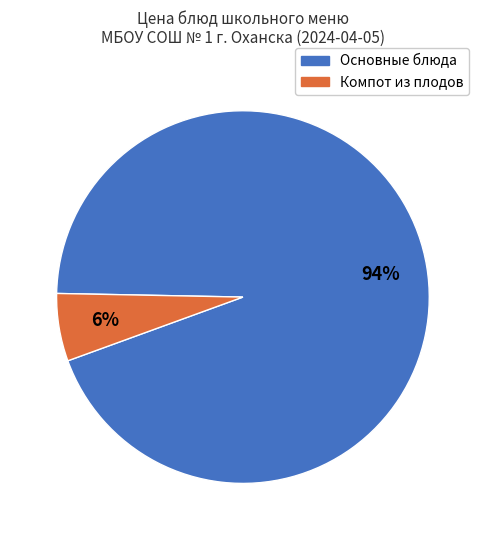

To the nearest percent, what is the average slice percentage?

50%